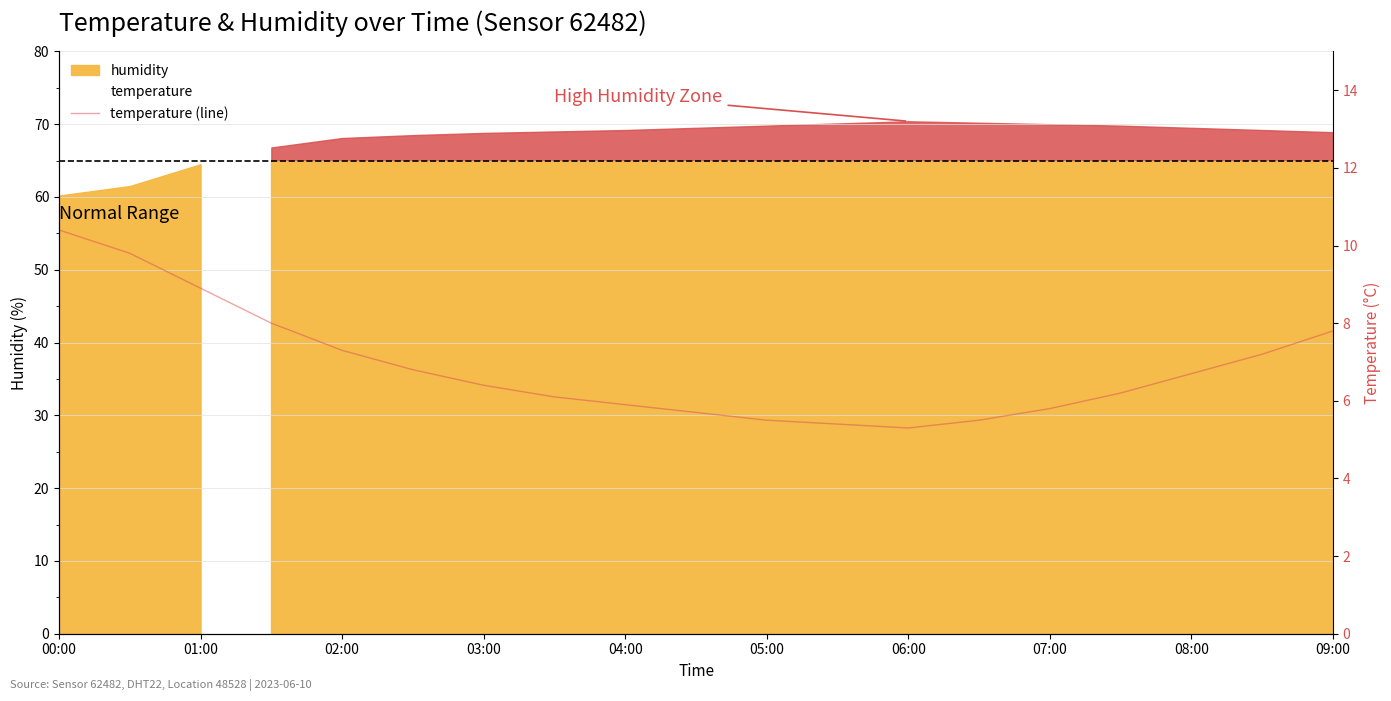

The value at 17 is 7.2. True or false?

True